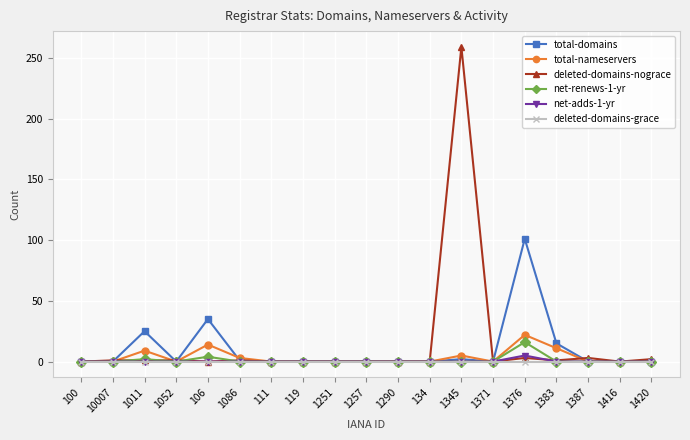

Which label corresponds to the largest value in the chart?

1345